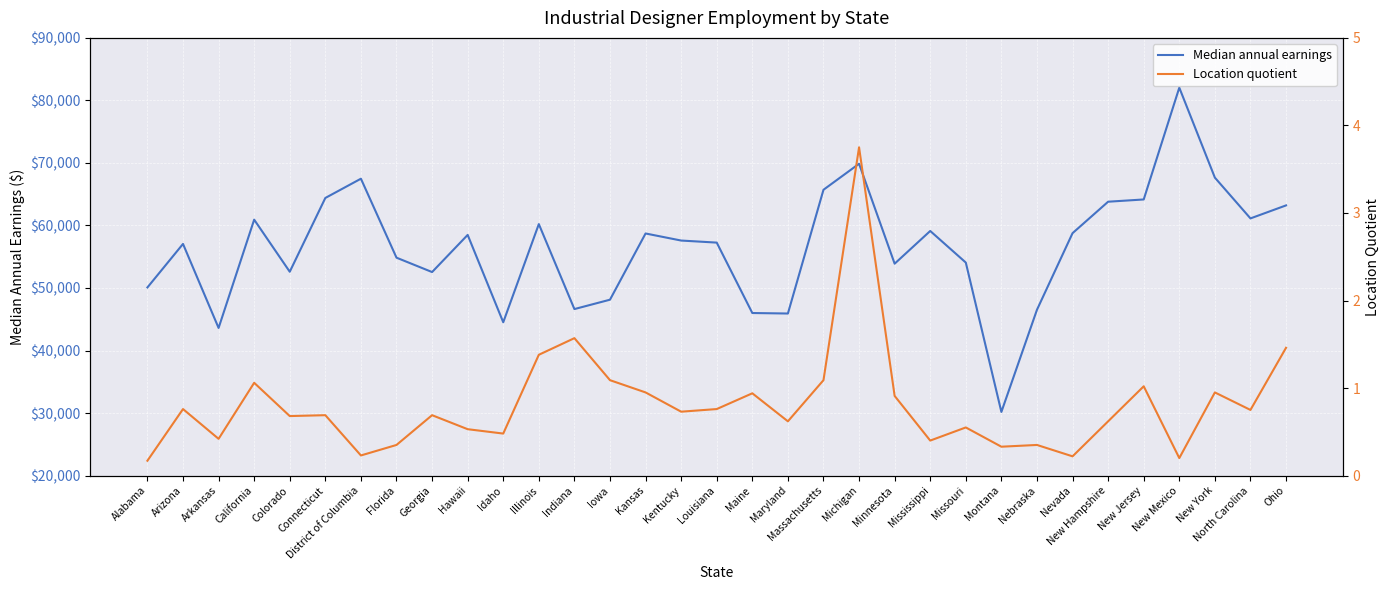

How many lines are shown in the chart?

2